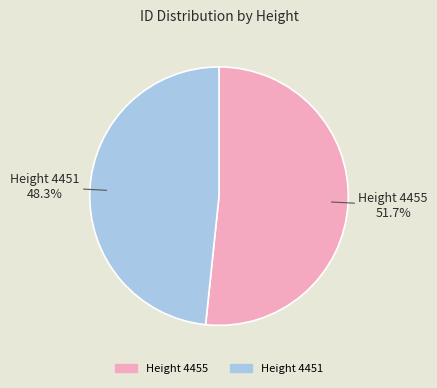

What is the largest slice in the pie chart?

Height 4455